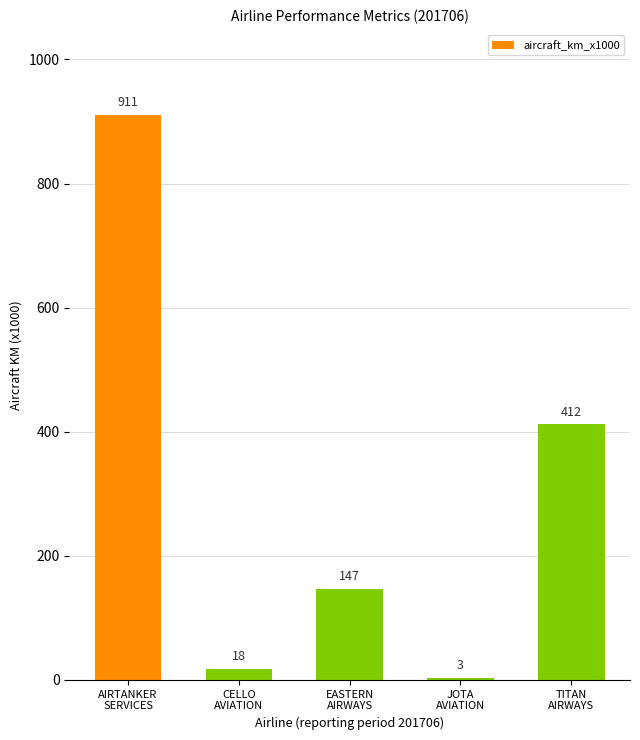

What is the sum of all values?

1491